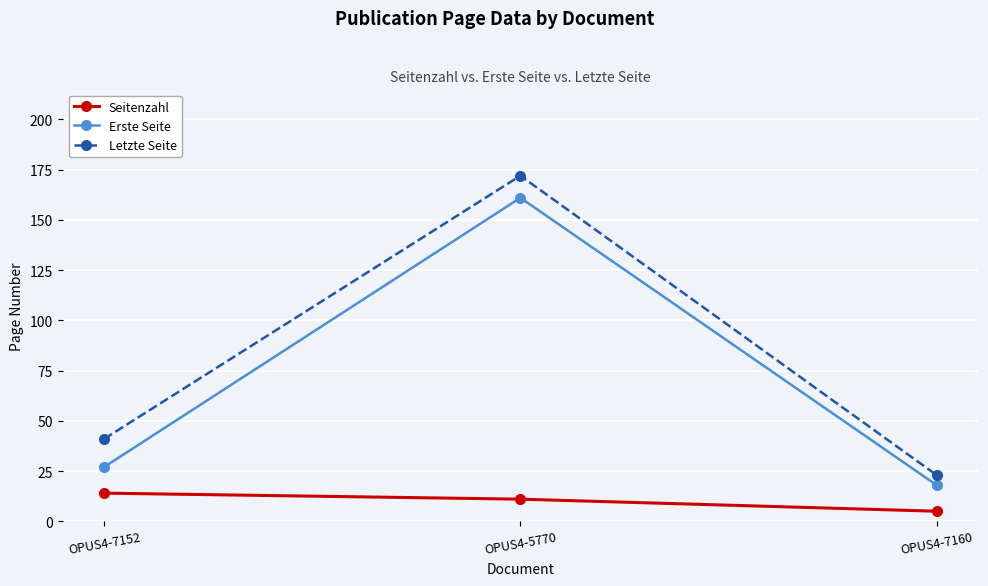

What is the label of the 3rd point from the right?

OPUS4-7152